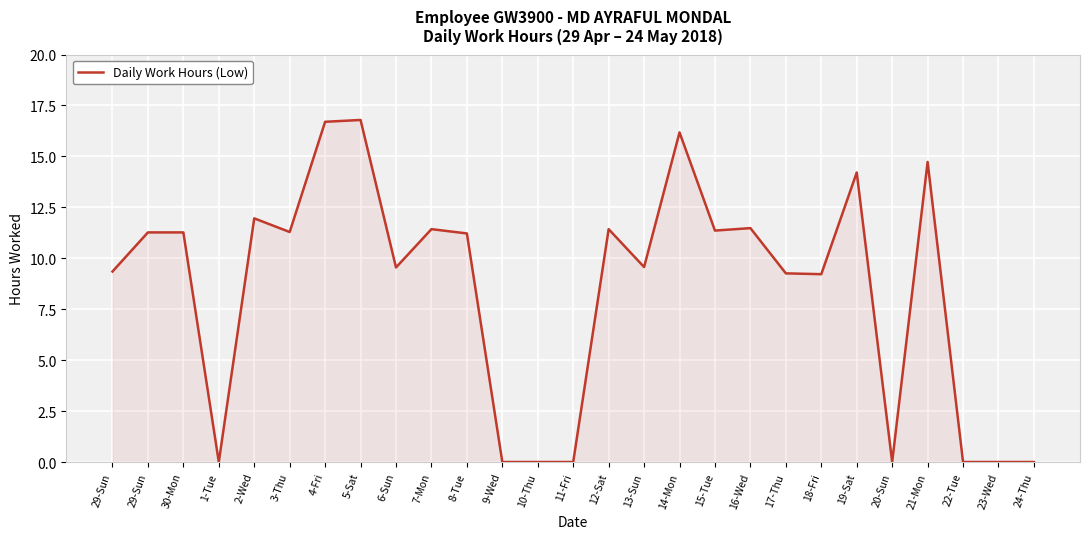

How many lines are shown in the chart?

1